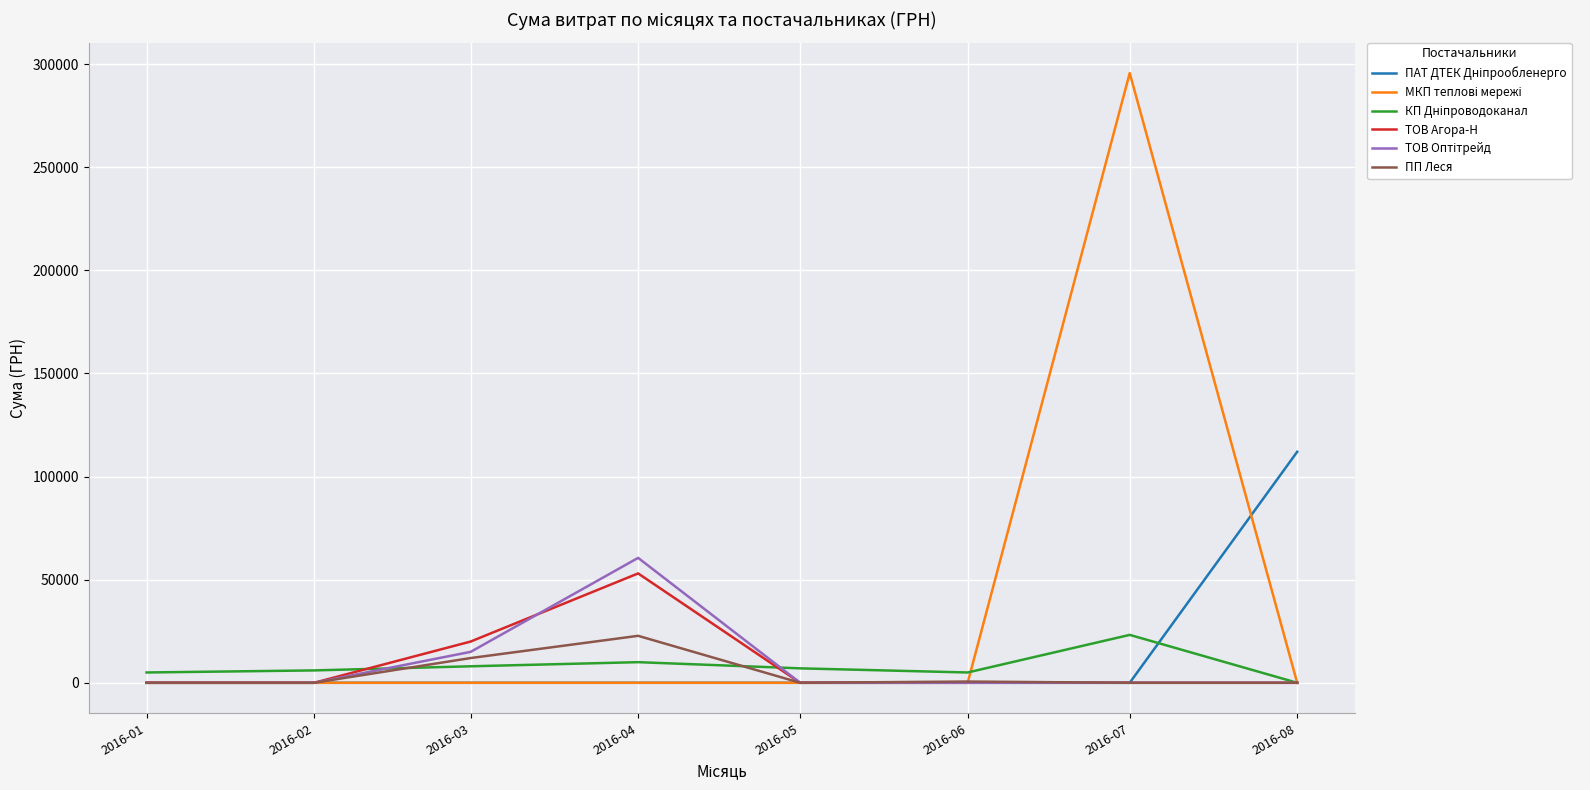

What is the total value across all series at 2016-03?

55000.0